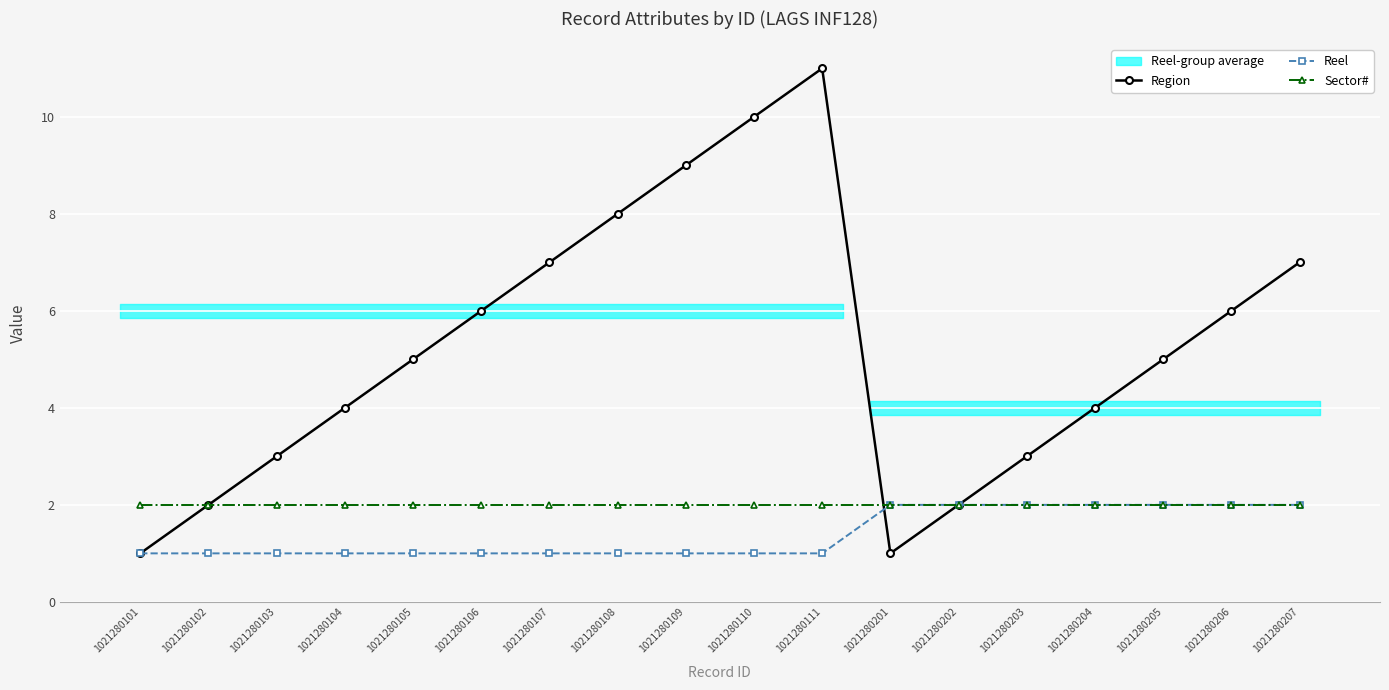

What is the spread (max minus min) of values at 1021280103?

2